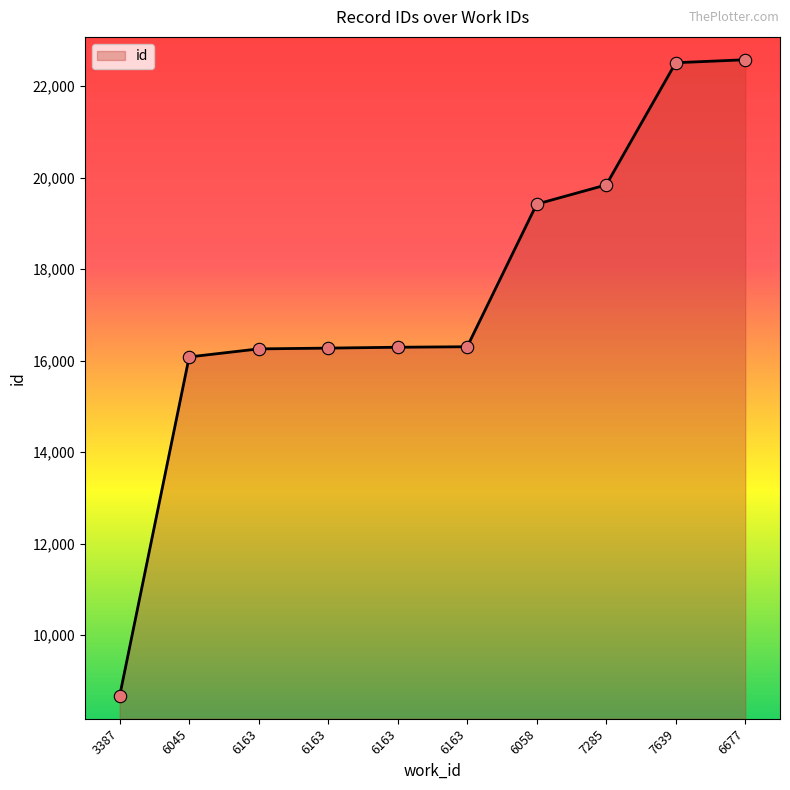

What is the ratio of the value at 6163 to the value at 6045?

1.0